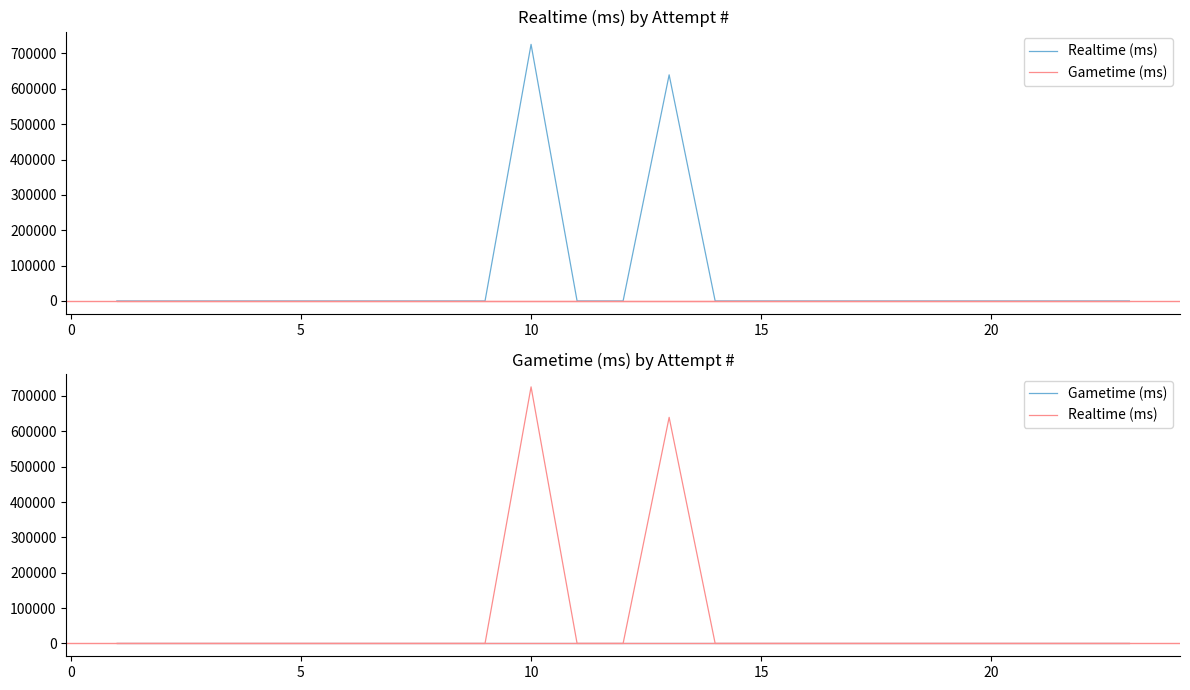

Between 10 and 15, which series saw the biggest shift?

Realtime (ms)